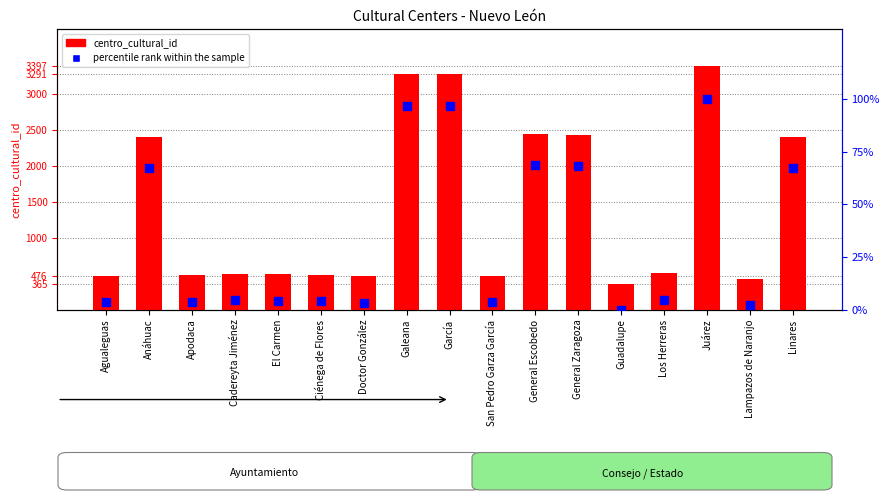

What are all the series names shown in the legend?

centro_cultural_id, percentile rank within the sample